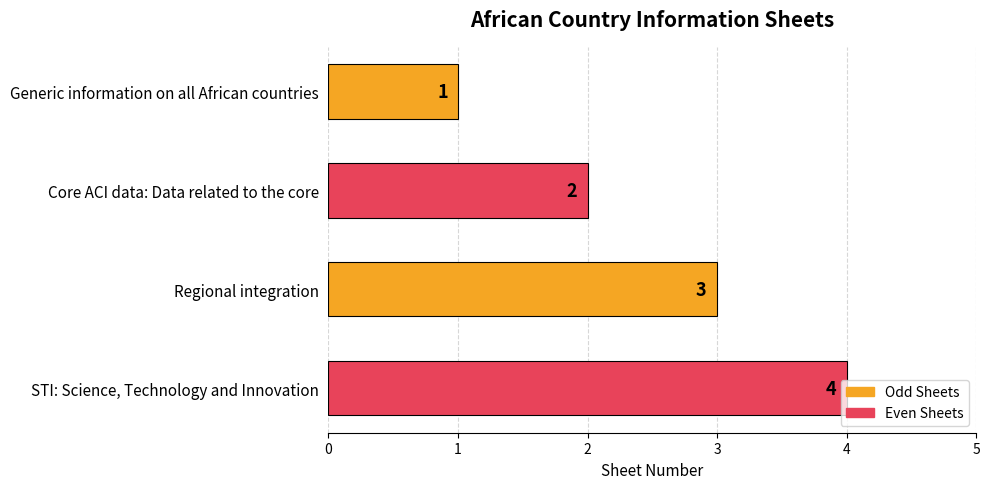

What is the ratio of the value at Core ACI data: Data related to the core to the value at STI: Science, Technology and Innovation?

0.5